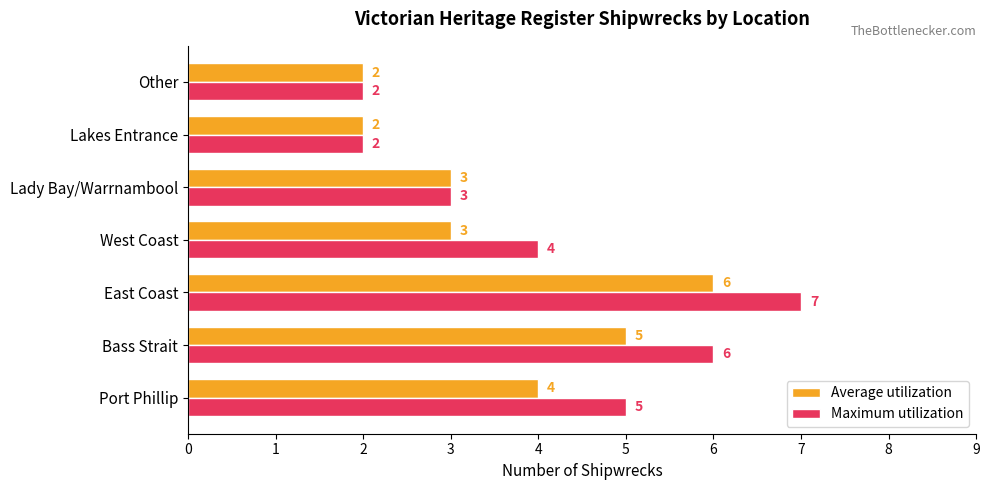

What is the sum of all Average utilization values?

25